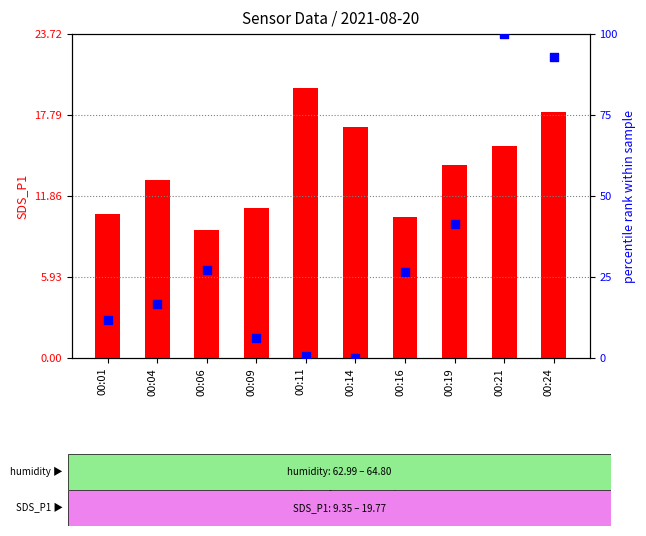

Which series contains the highest Y value?

BME280_humidity (percentile rank)